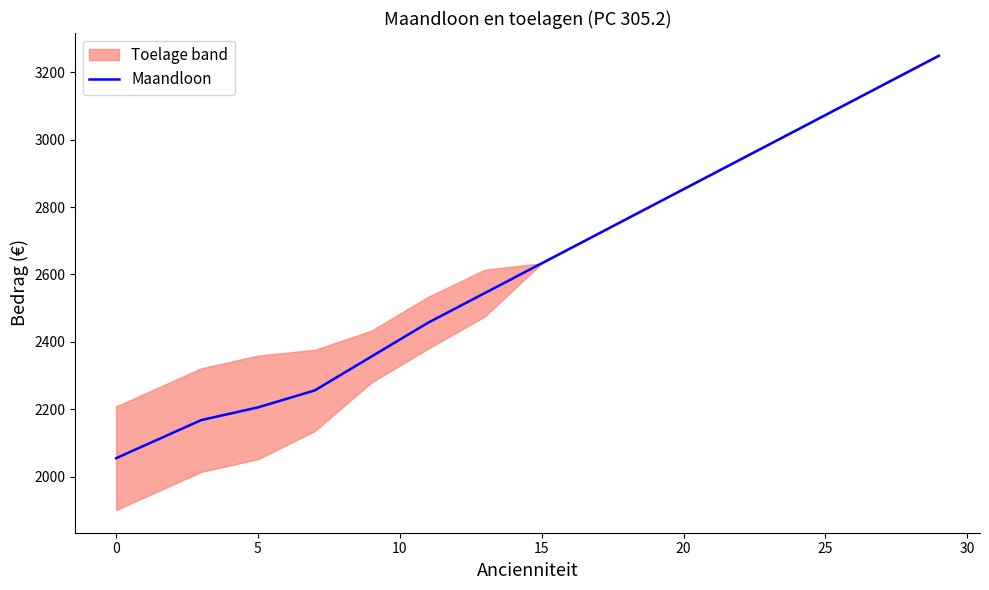

How many categories are shown in the chart?

17